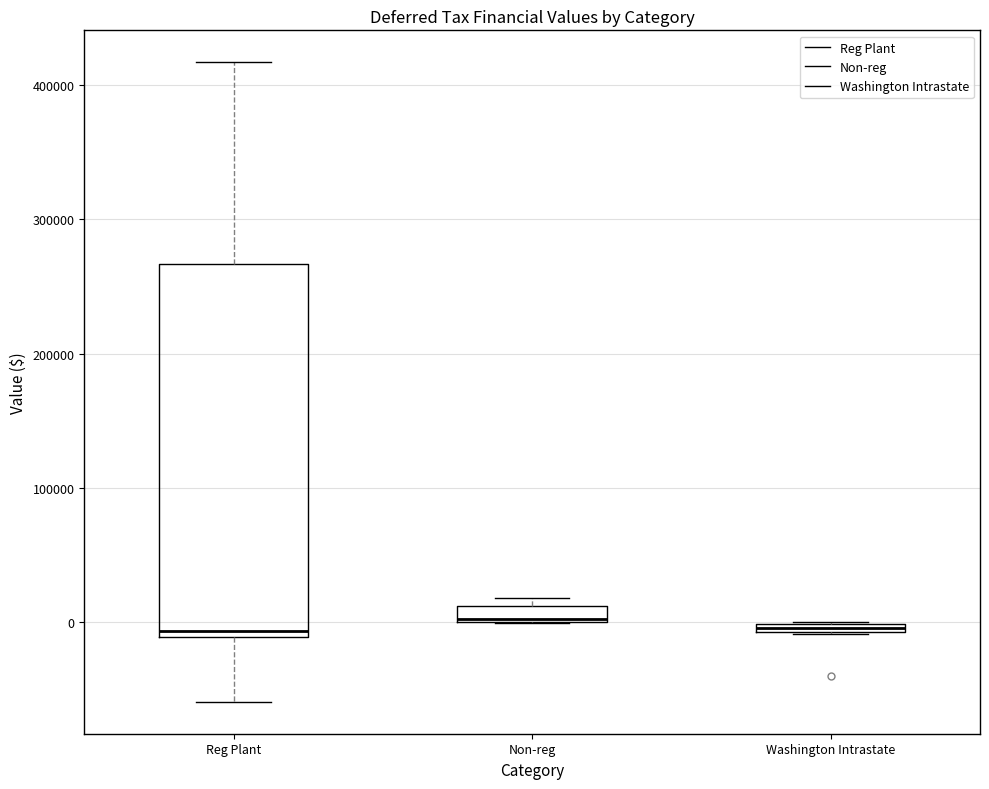

Which box is the tallest, from its lower edge to its upper edge?

Reg Plant